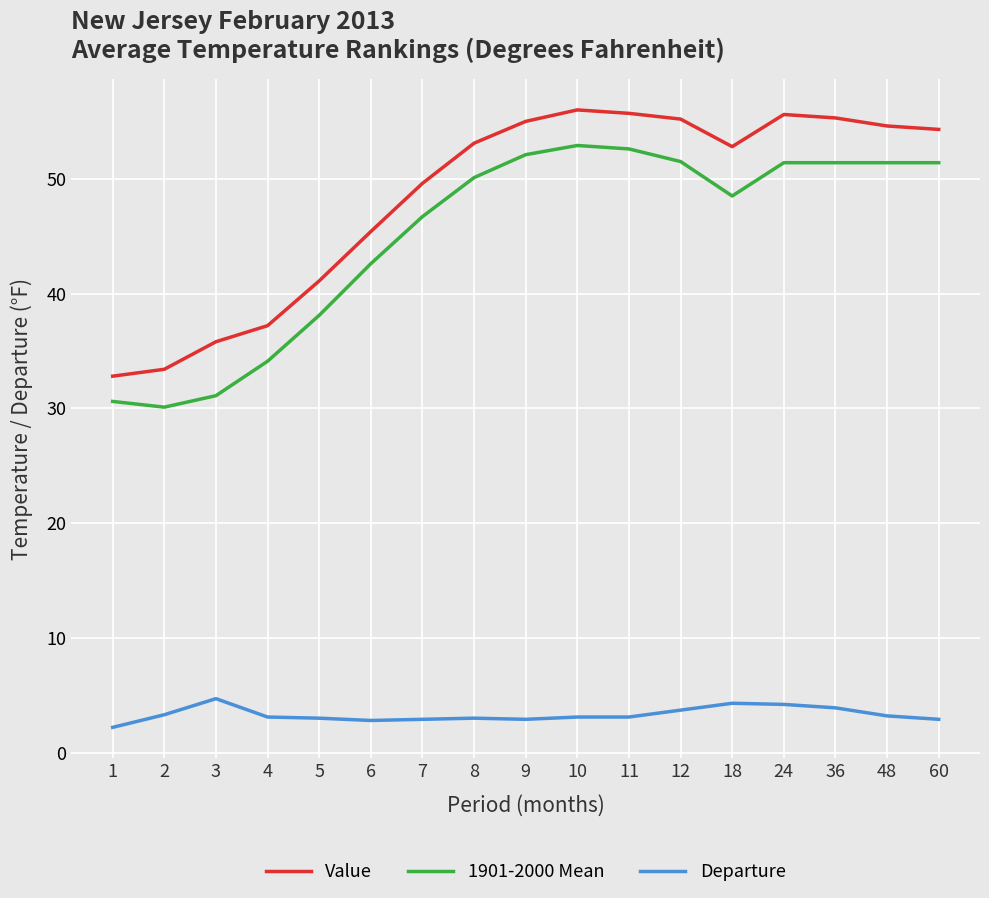

True or false: Departure and Value intersect in this chart.

False